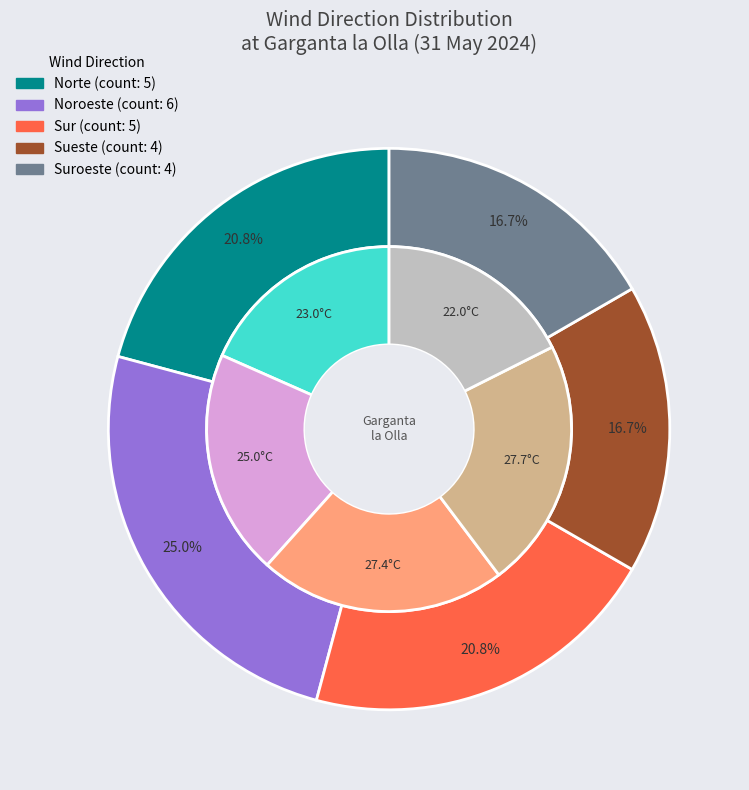

To the nearest percent, what is the average slice percentage?

20%